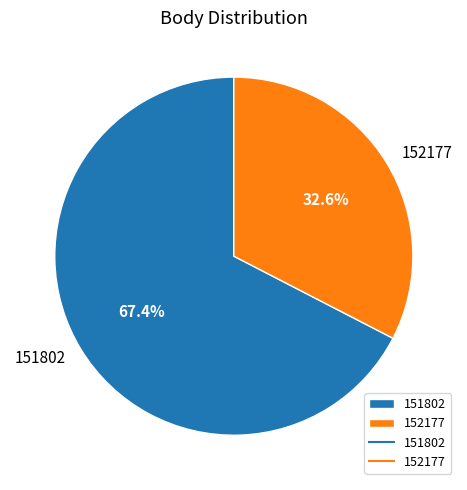

To the nearest percent, what portion does 151802 represent?

67%